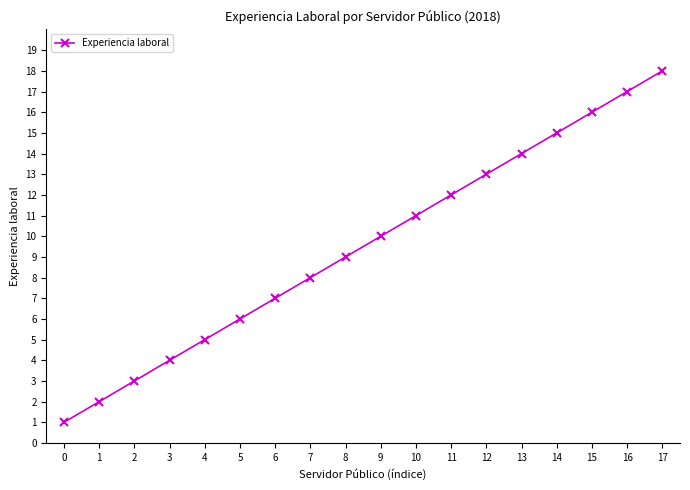

The chart shows a value of 7 at 6. True or false?

True